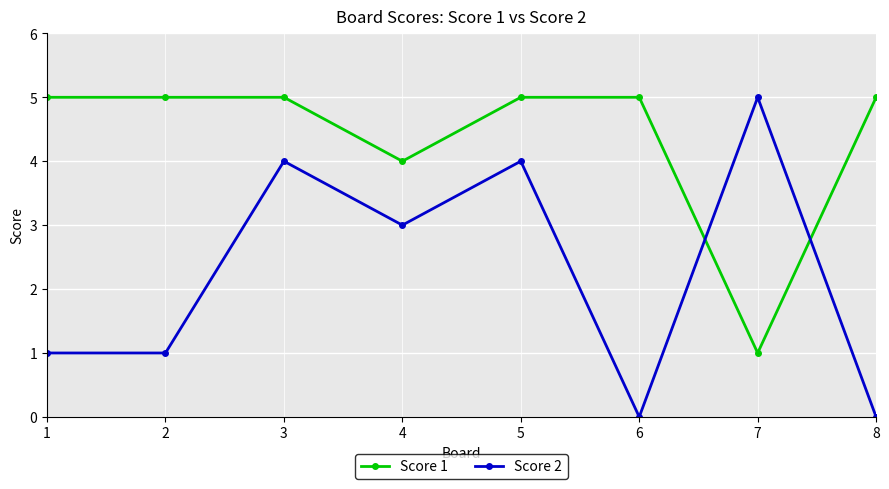

How many data points in Score 2 are less than 3?

4